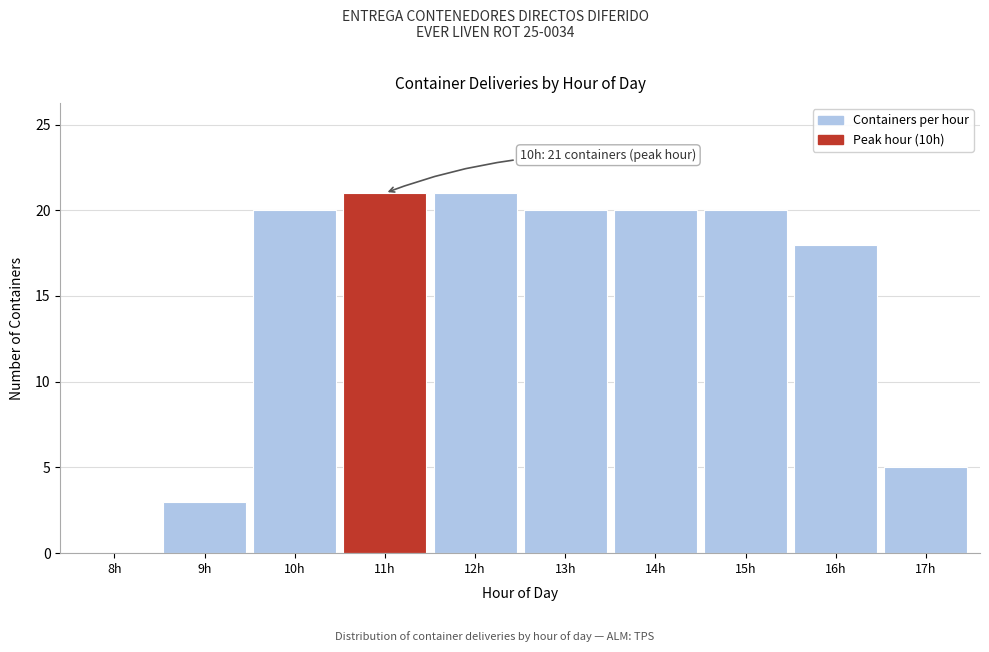

Reading right to left, extract all data points from this chart.

17h=5	16h=18	15h=20	14h=20	13h=20	12h=21	11h=21	10h=20	9h=3	8h=0